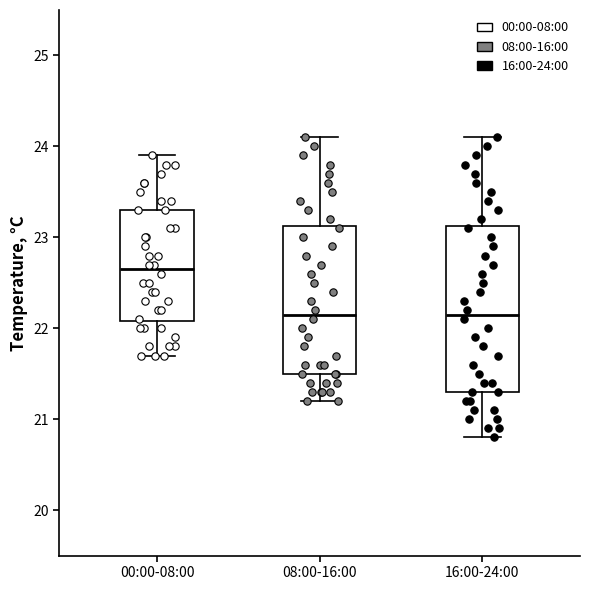

Comparing the boxes themselves (not the whiskers), which one is the tallest?

16:00-24:00